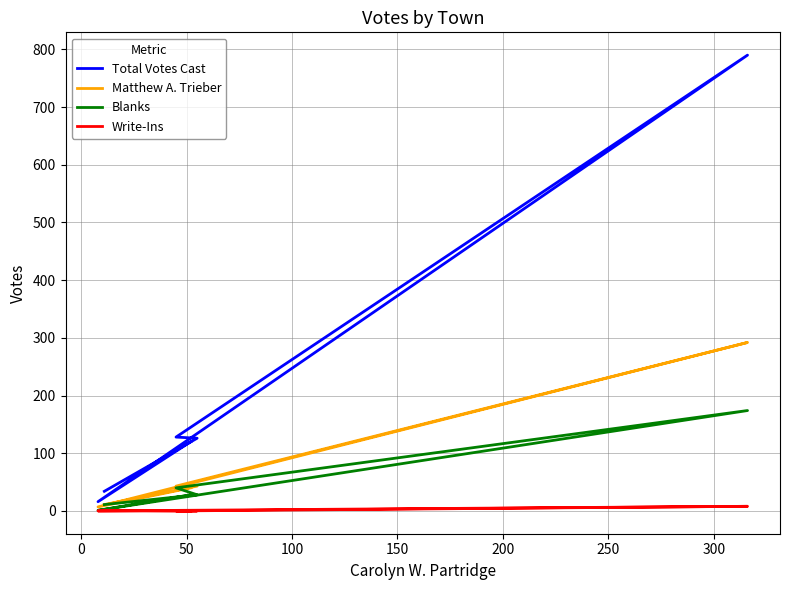

List the series in order of their peak value, lowest first.

Write-Ins, Blanks, Matthew A. Trieber, Total Votes Cast